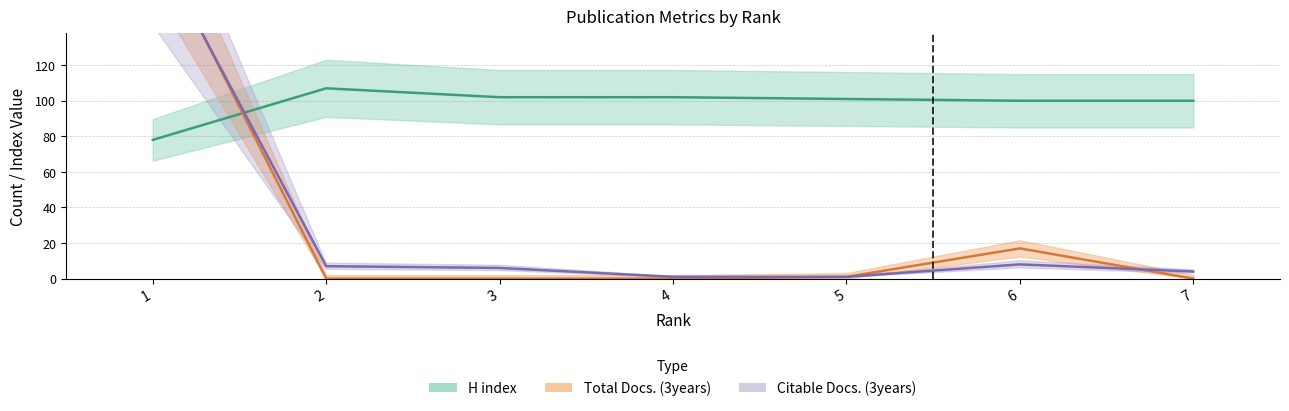

What is the sum of the Citable Docs. (3years) values at 2 and 5?

8